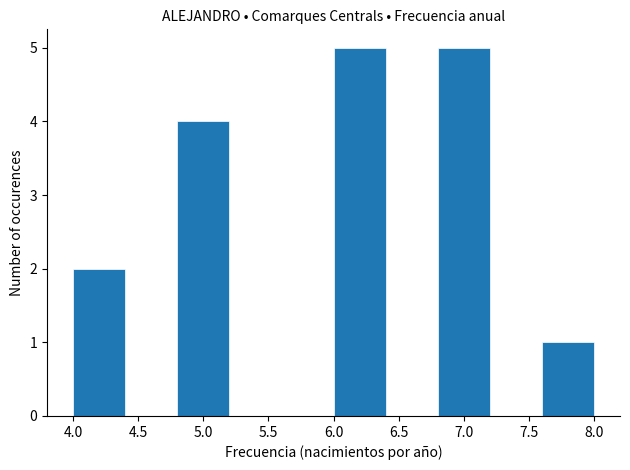

Reading left to right, transcribe this chart: for each bar, give the range it covers on the x-axis and its height. The values are not printed on the chart, so give them approximately, as read against the axis.

4.0 to 4.4: 2
4.4 to 4.8: 0
4.8 to 5.2: 4
5.2 to 5.6: 0
5.6 to 6.0: 0
6.0 to 6.4: 5
6.4 to 6.8: 0
6.8 to 7.2: 5
7.2 to 7.6: 0
7.6 to 8.0: 1